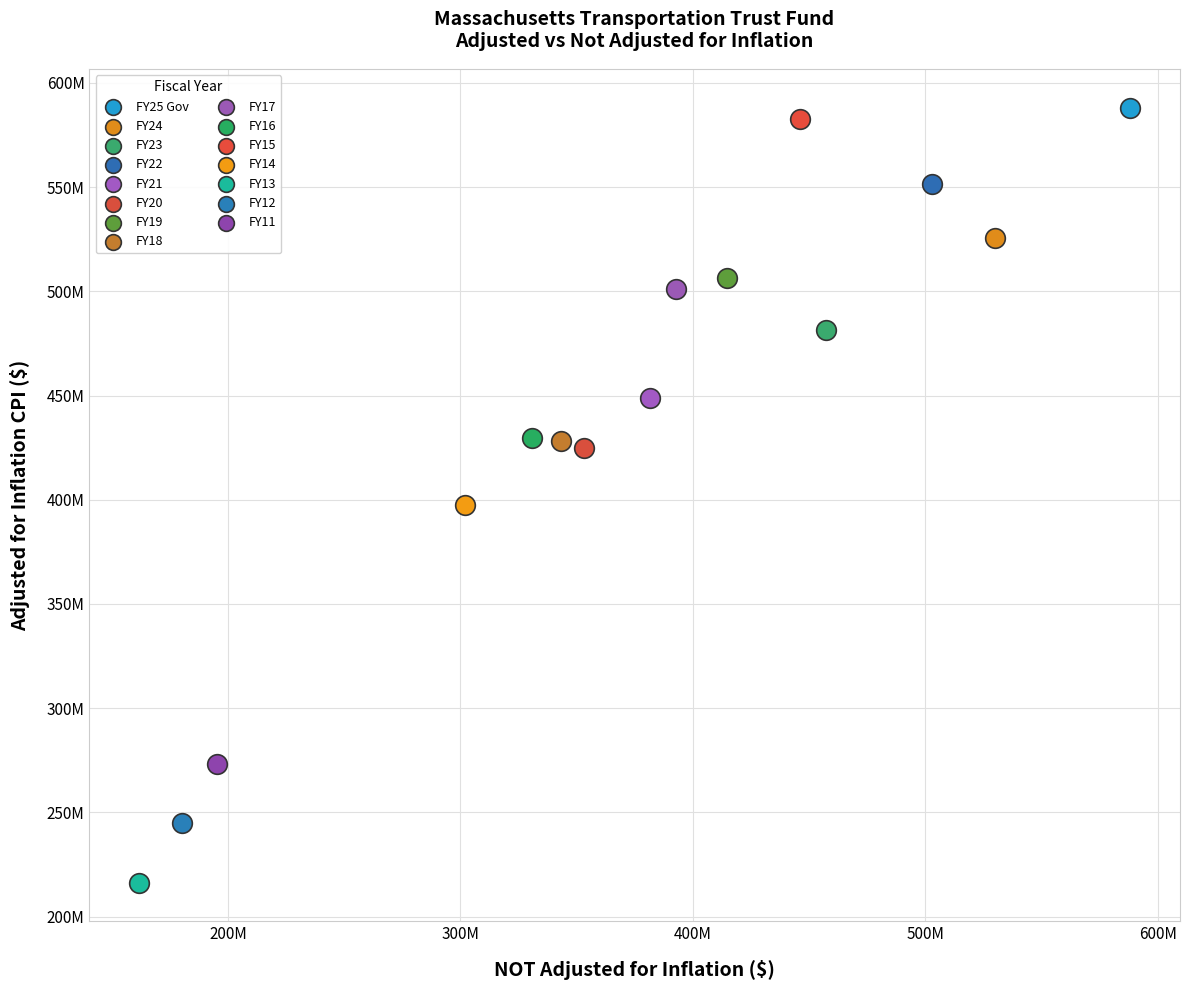

What are all the series names shown in the legend?

FY25 Gov, FY24, FY23, FY22, FY21, FY20, FY19, FY18, FY17, FY16, FY15, FY14, FY13, FY12, FY11